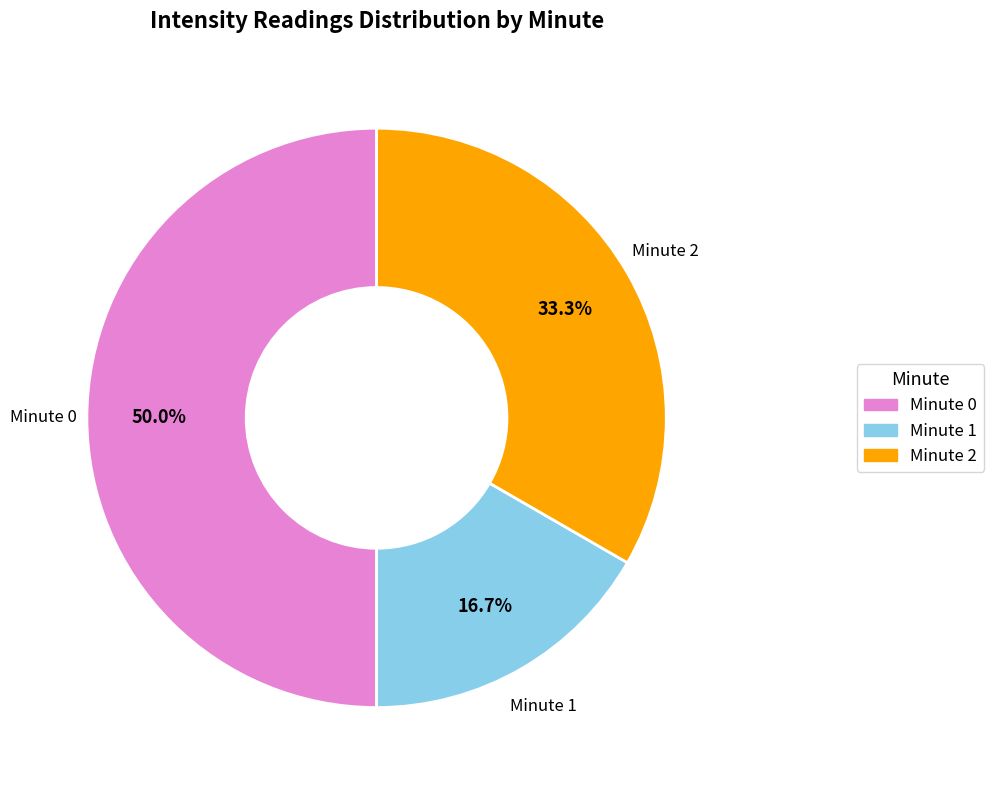

Is there any slice that represents more than half of the pie?

No